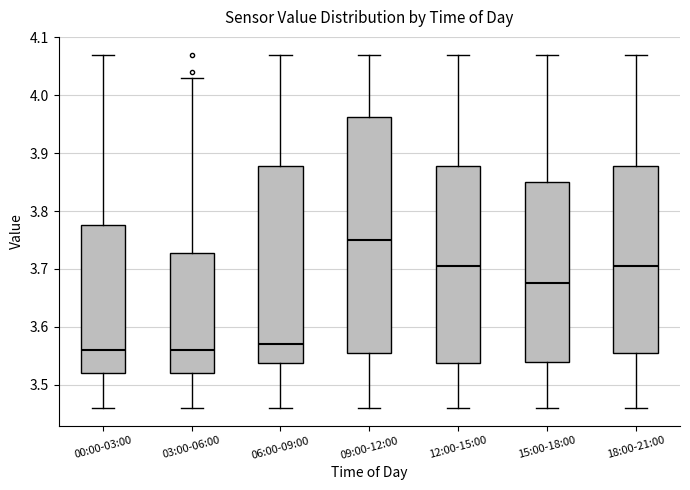

Reading left to right, read every box against the y-axis: the position of its median line, the range the box covers, and the ends of its whiskers. The values are not printed on the chart, so give them approximately, as read against the axis.

00:00-03:00: median 3.56, box 3.52 to 3.78, whiskers 3.46 to 4.07
03:00-06:00: median 3.56, box 3.52 to 3.73, whiskers 3.46 to 4.03
06:00-09:00: median 3.57, box 3.54 to 3.88, whiskers 3.46 to 4.07
09:00-12:00: median 3.75, box 3.56 to 3.96, whiskers 3.46 to 4.07
12:00-15:00: median 3.71, box 3.54 to 3.88, whiskers 3.46 to 4.07
15:00-18:00: median 3.68, box 3.54 to 3.85, whiskers 3.46 to 4.07
18:00-21:00: median 3.71, box 3.56 to 3.88, whiskers 3.46 to 4.07